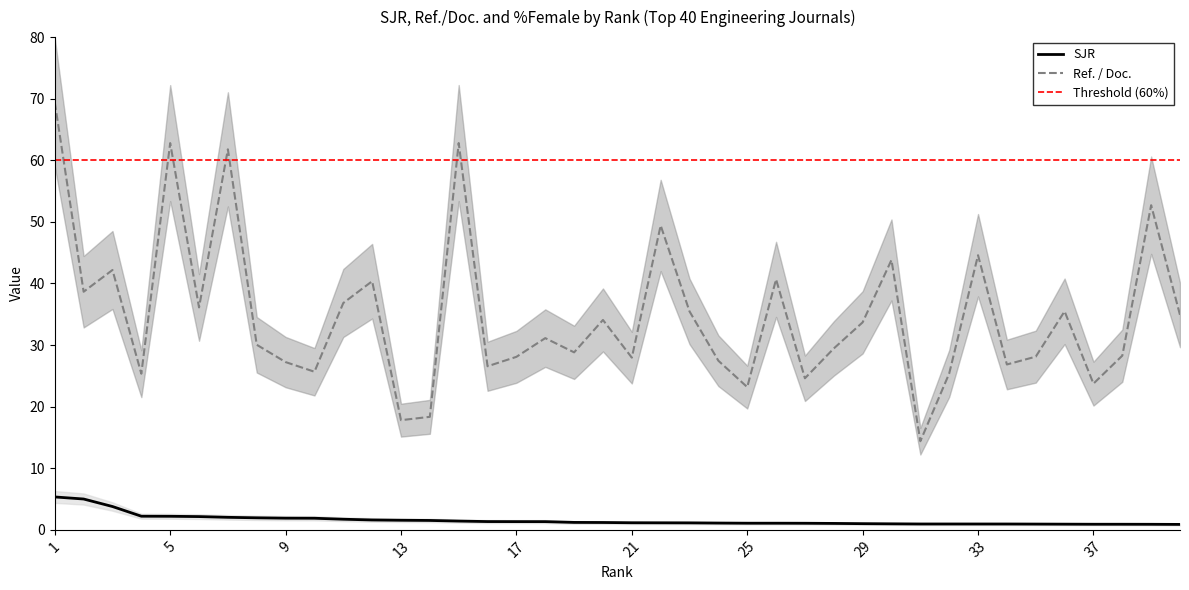

Which series has the widest spread of values?

Ref. / Doc.